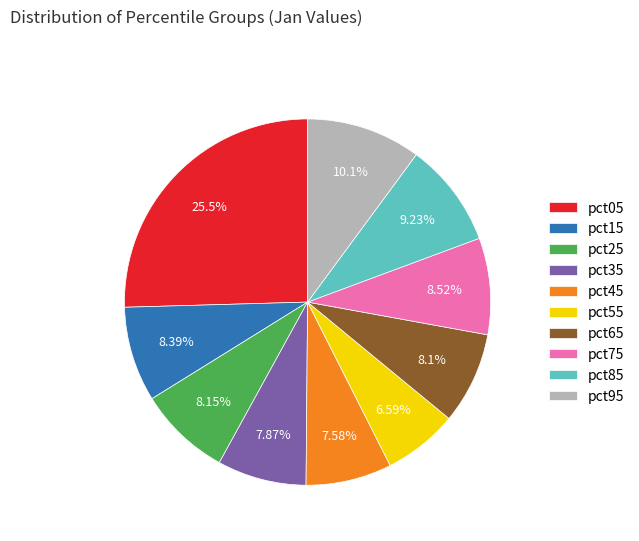

The pct75 slice represents 9% of the pie. True or false?

True